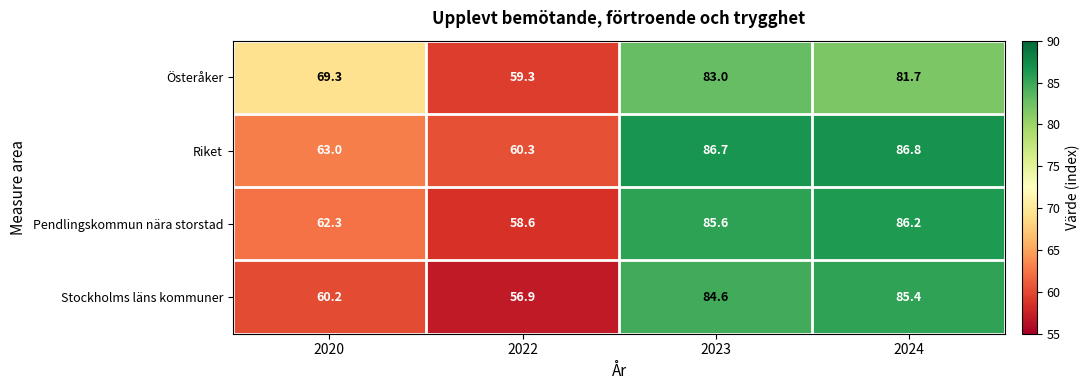

What is the smallest value displayed?

56.9